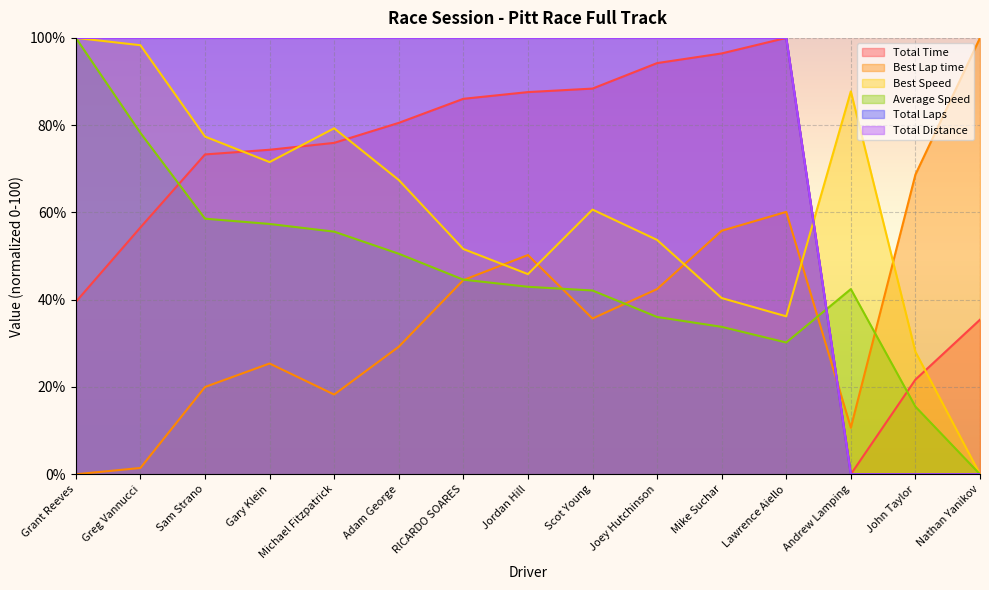

At which category does Average Speed reach its first local peak?

Andrew Lamping